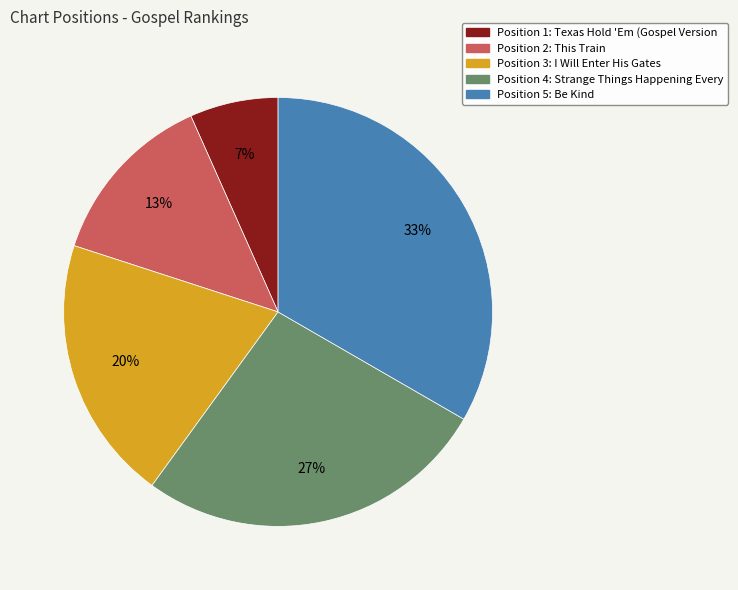

The Position 3: I Will Enter His Gates slice represents 20% of the pie. True or false?

True